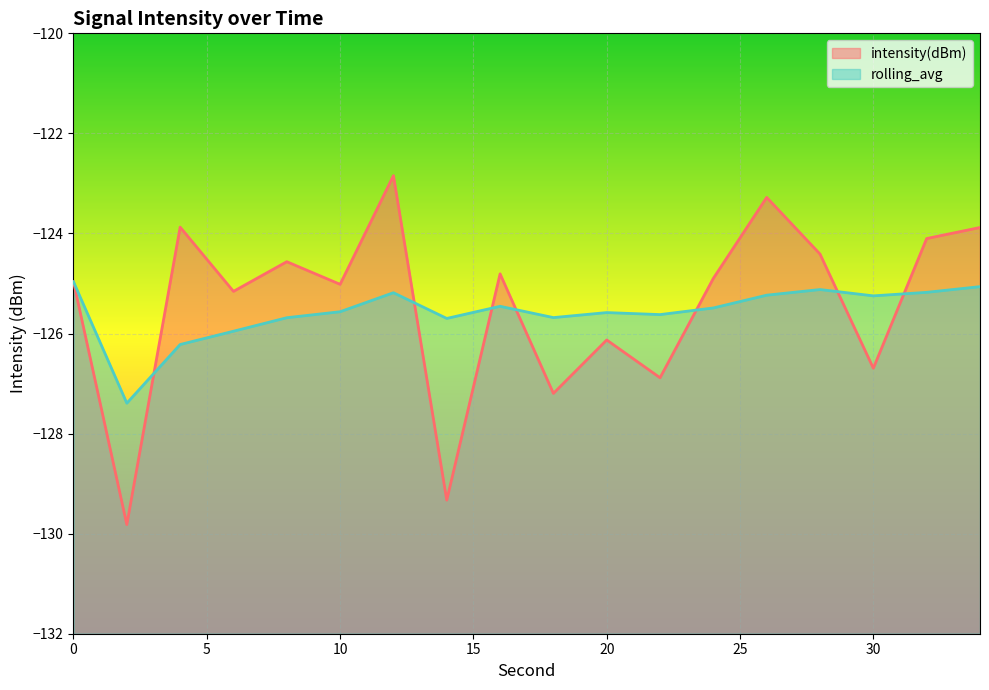

Rank the series by their maximum value, from lowest to highest.

rolling_avg, intensity(dBm)